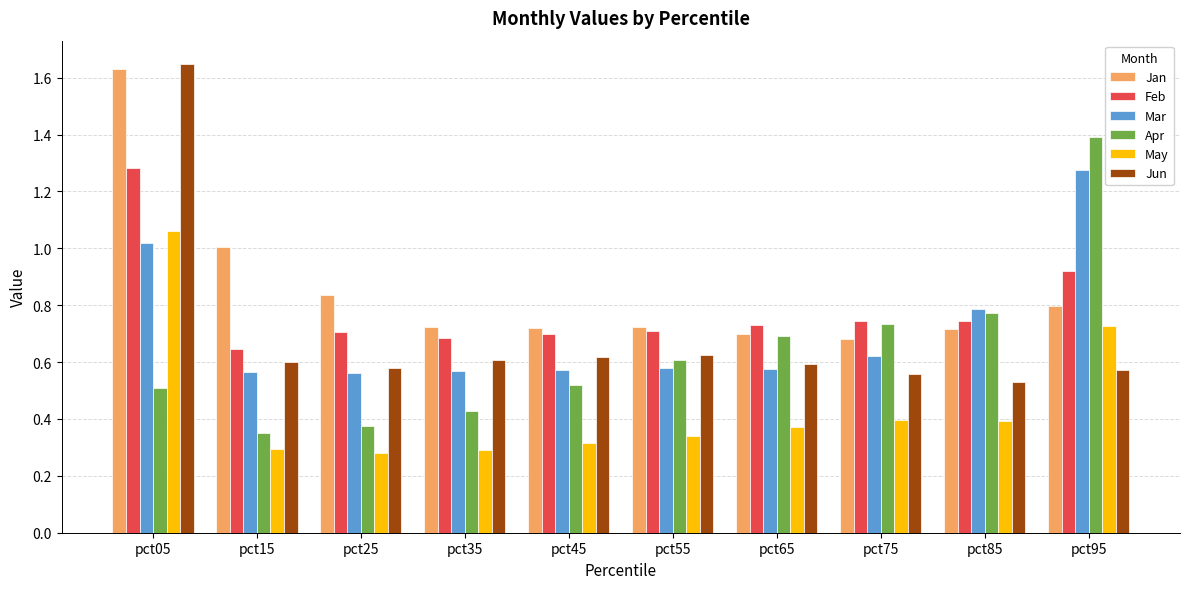

Where is Apr nearest to the value 0?

pct15